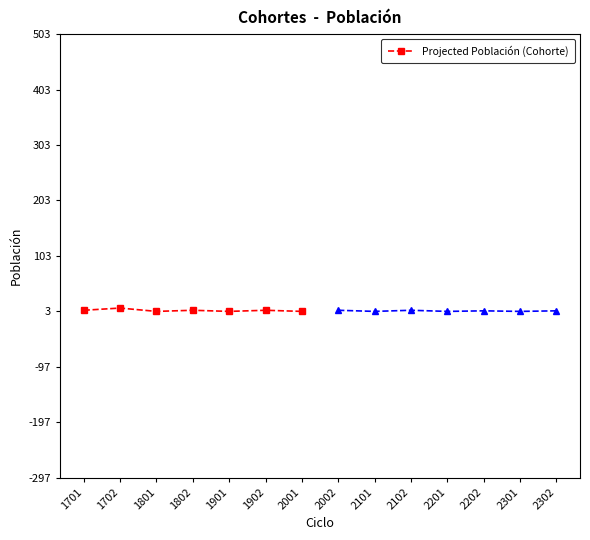

How many distinct data groups are displayed?

1